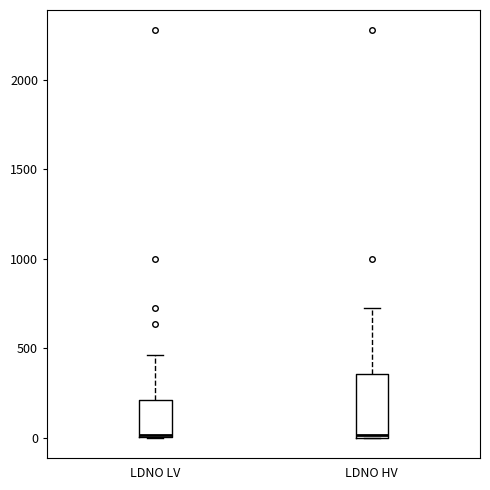

Comparing the boxes themselves (not the whiskers), which one is the tallest?

LDNO HV